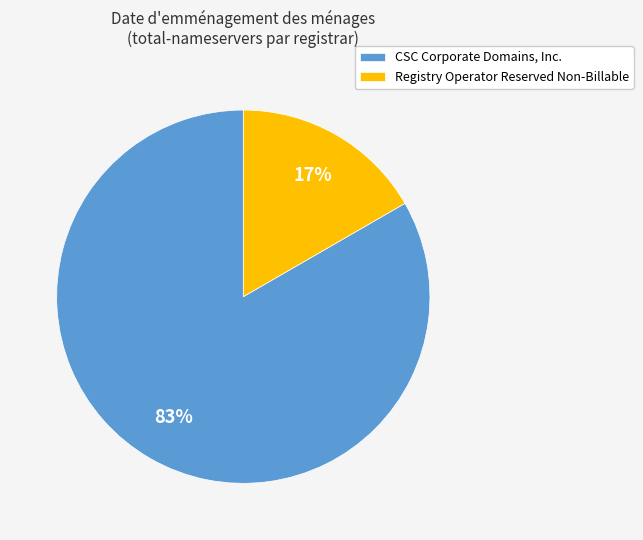

How many slices are in this pie chart?

2